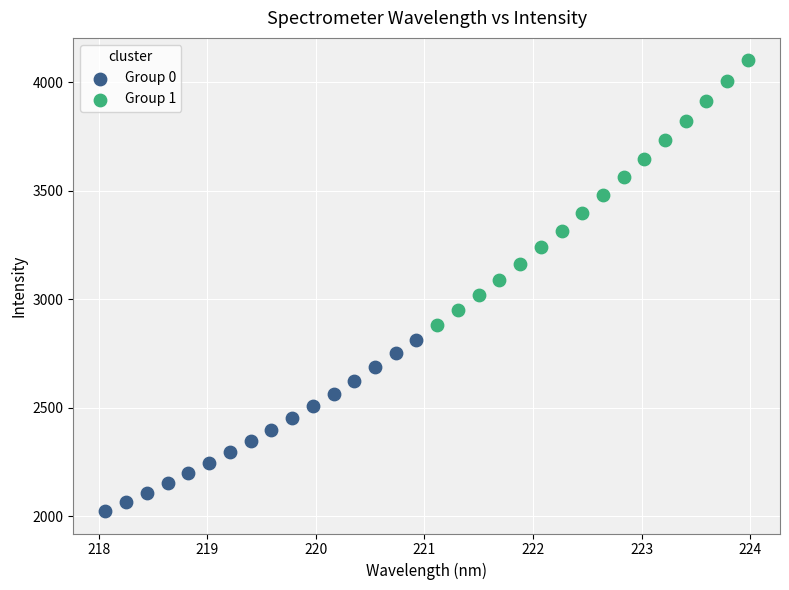

Which series contains the highest Y value?

Group 1